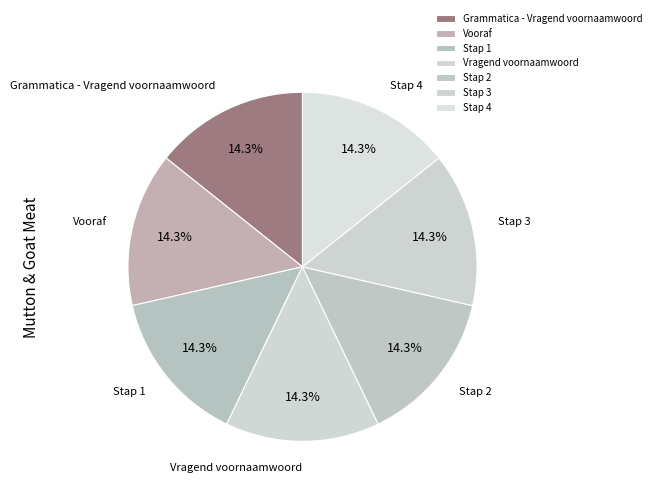

To the nearest percent, what percentage of the pie is Stap 1?

14%